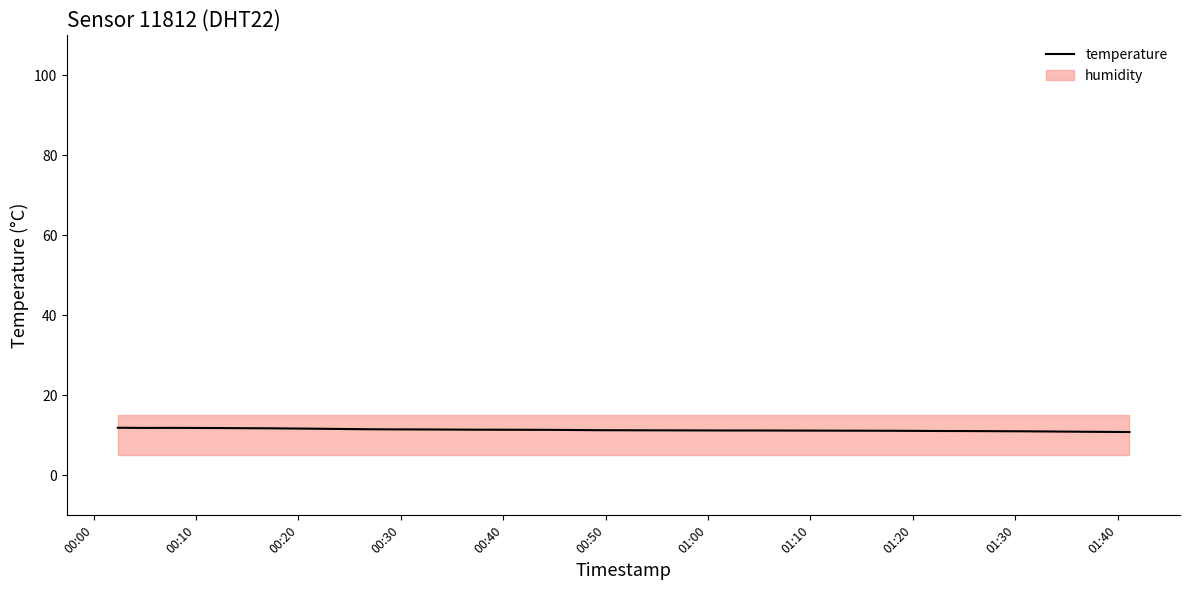

What is the maximum value for temperature?

11.9